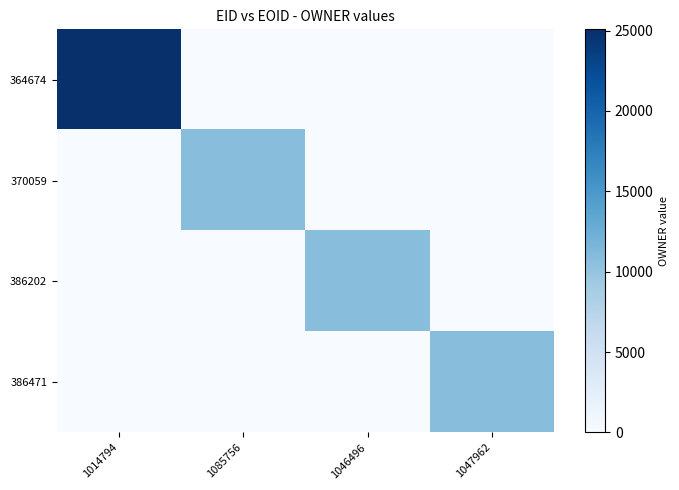

Count the number of data series in this chart.

4